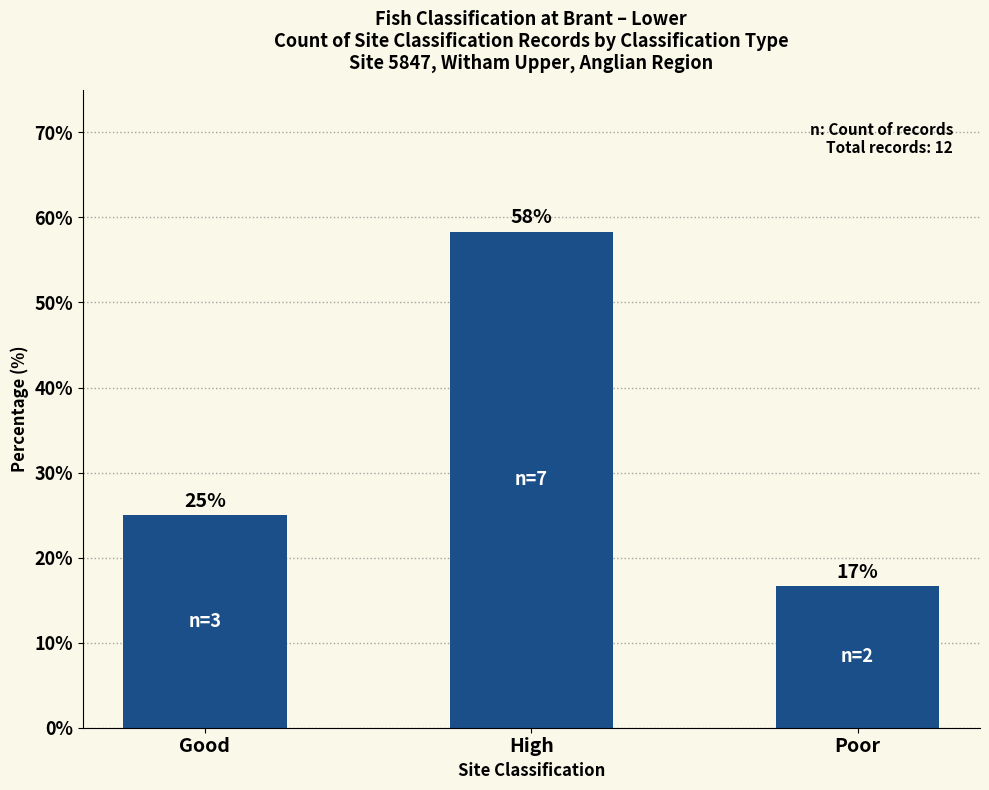

Rank the categories by value from highest to lowest.

High, Good, Poor